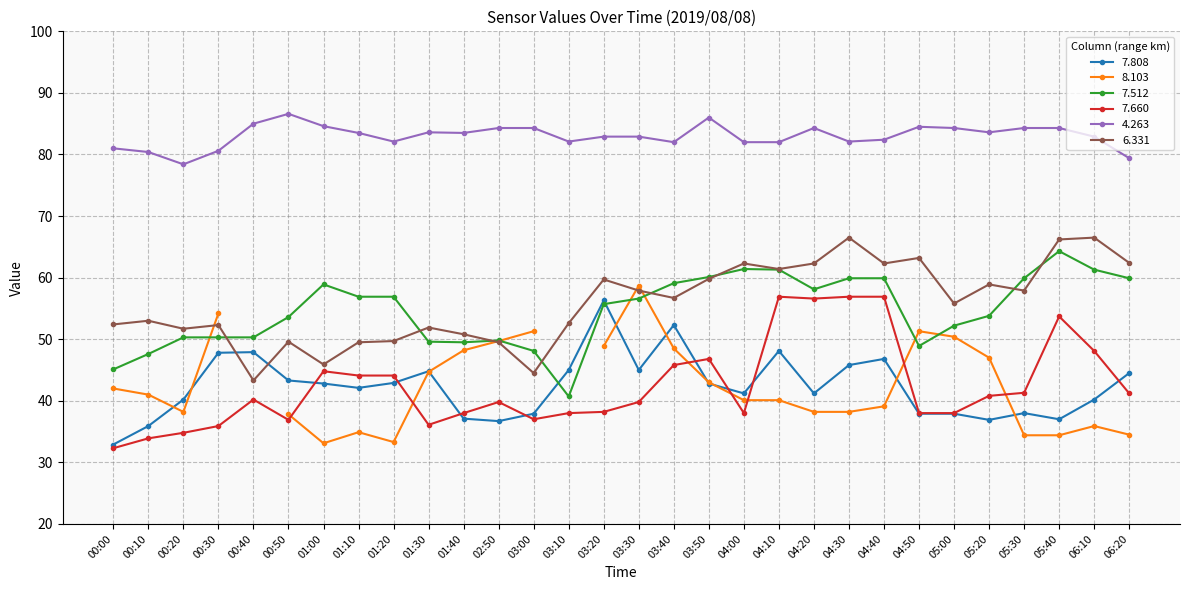

What is the difference between the second highest and second lowest values in the   7.660 series?

23.0